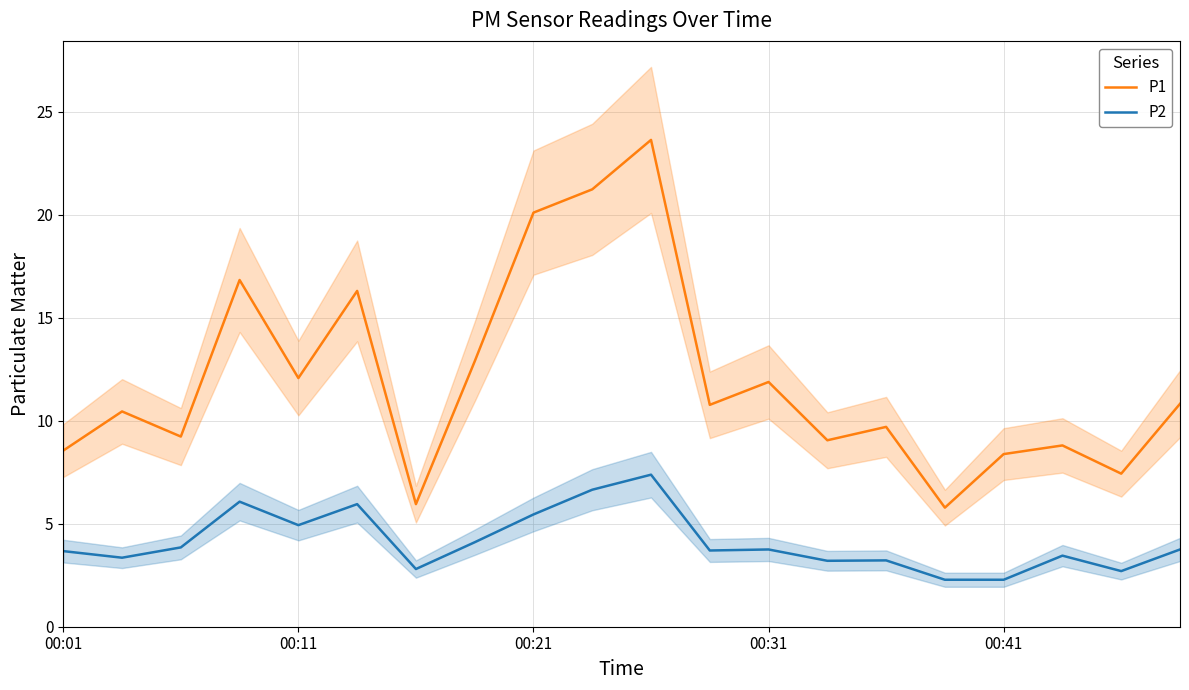

True or false: P2 has more than 0 points higher than both neighbors.

True